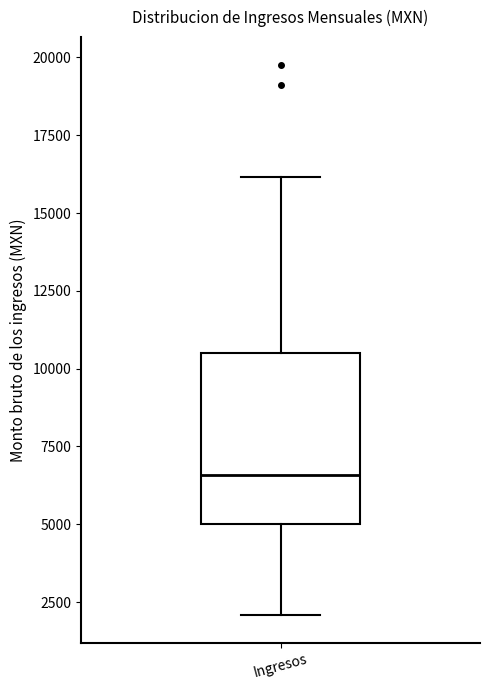

Where is the upper edge of the box for Ingresos on the y-axis? The values are not printed on the chart, so give them approximately, as read against the axis.

10500